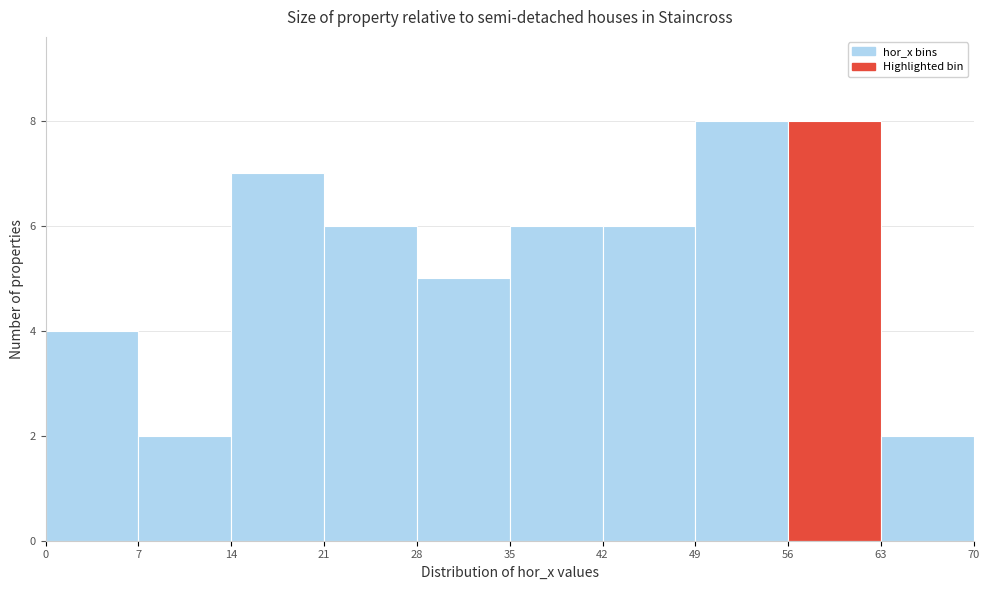

Reading left to right, list every bar in this chart as the range it spans on the x-axis followed by its height. The values are not printed on the chart, so give them approximately, as read against the axis.

0 to 7: 4
7 to 14: 2
14 to 21: 7
21 to 28: 6
28 to 35: 5
35 to 42: 6
42 to 49: 6
49 to 56: 8
56 to 63: 8
63 to 70: 2